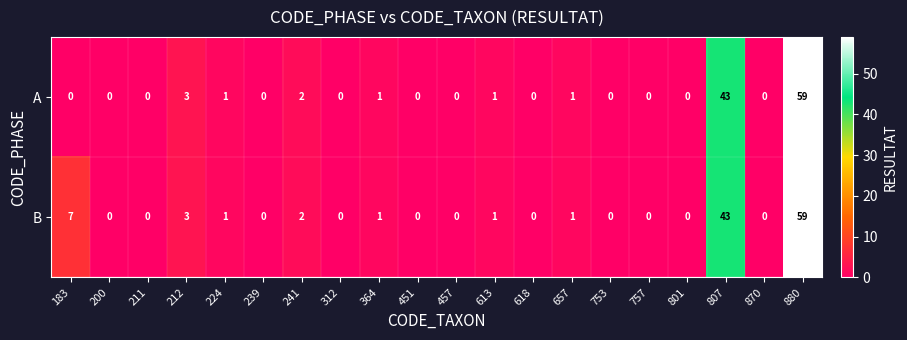

At which label is B closest to 29?

807